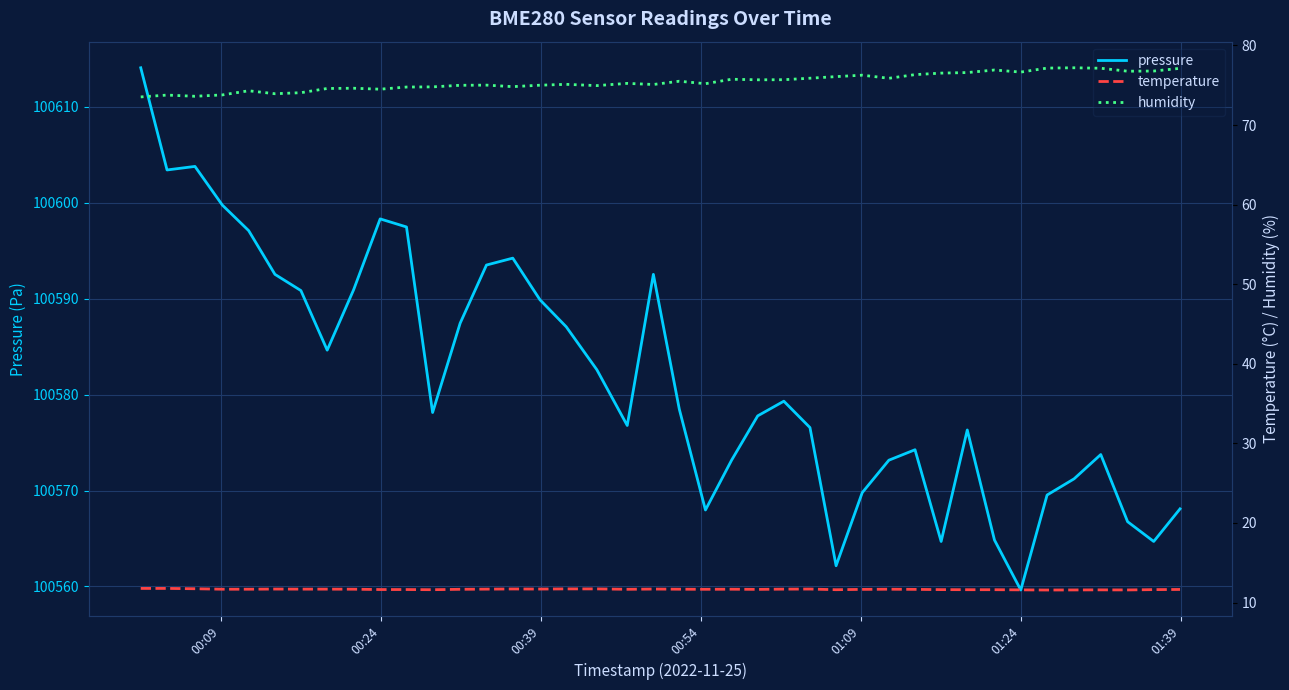

True or false: temperature and pressure cross at least once.

False